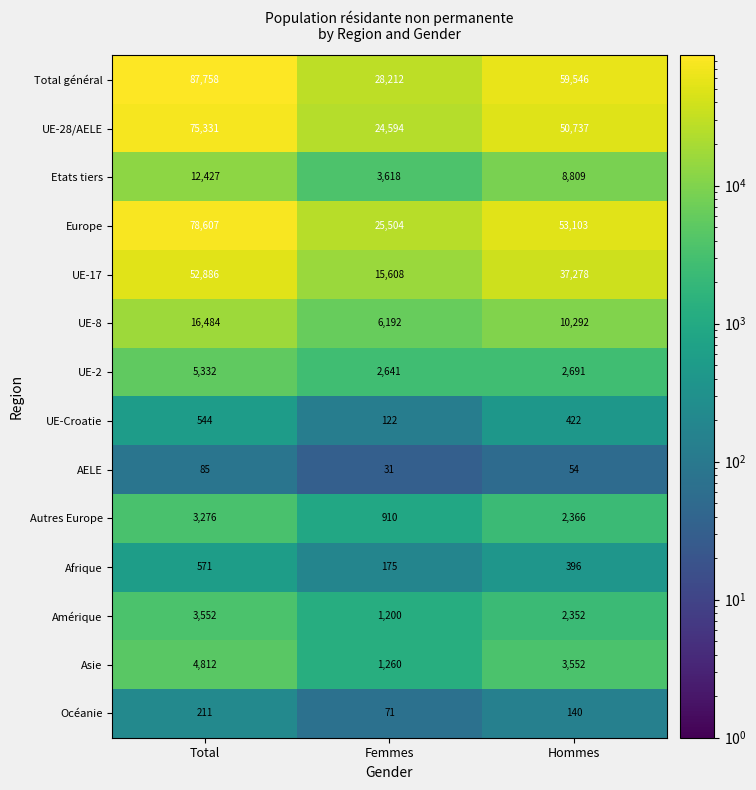

What is the approximate value of Etats tiers at Femmes?

3618